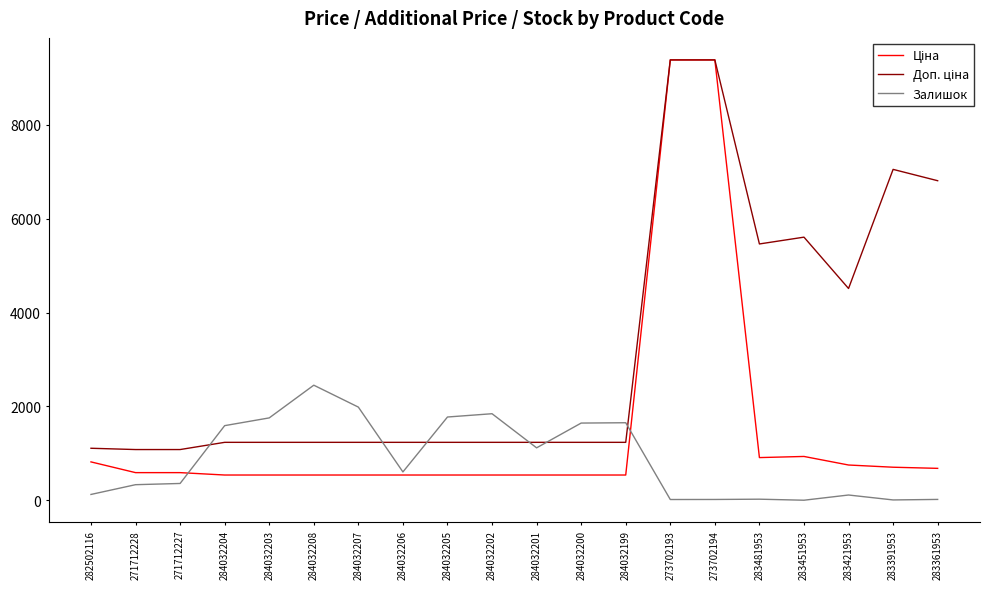

What is the spread (max minus min) of values at 284032200?

1107.0